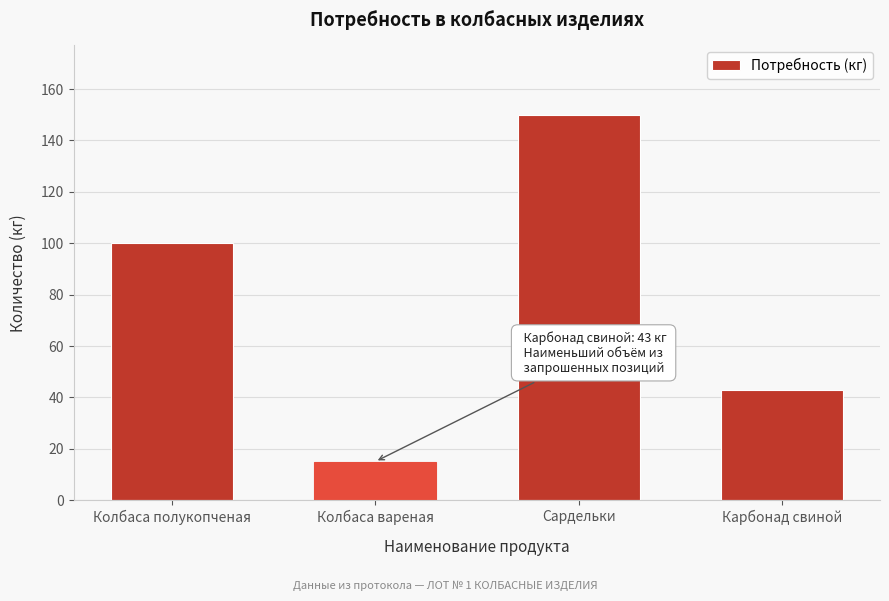

Reading right to left, list all the values displayed in this chart.

Карбонад свиной=43	Сардельки=150	Колбаса вареная=15	Колбаса полукопченая=100